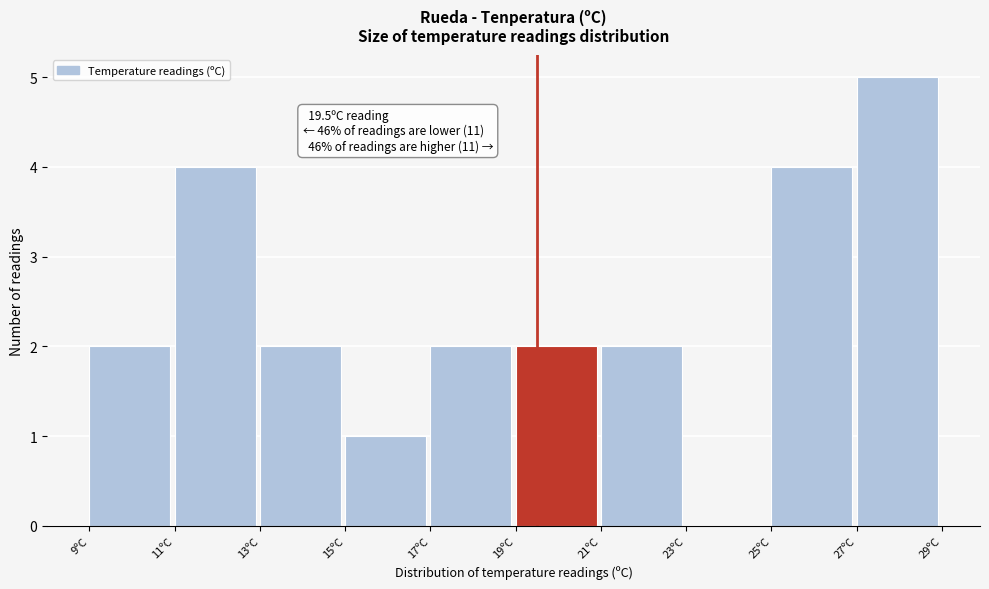

Which range on the x-axis has the tallest bar?

27 to 29